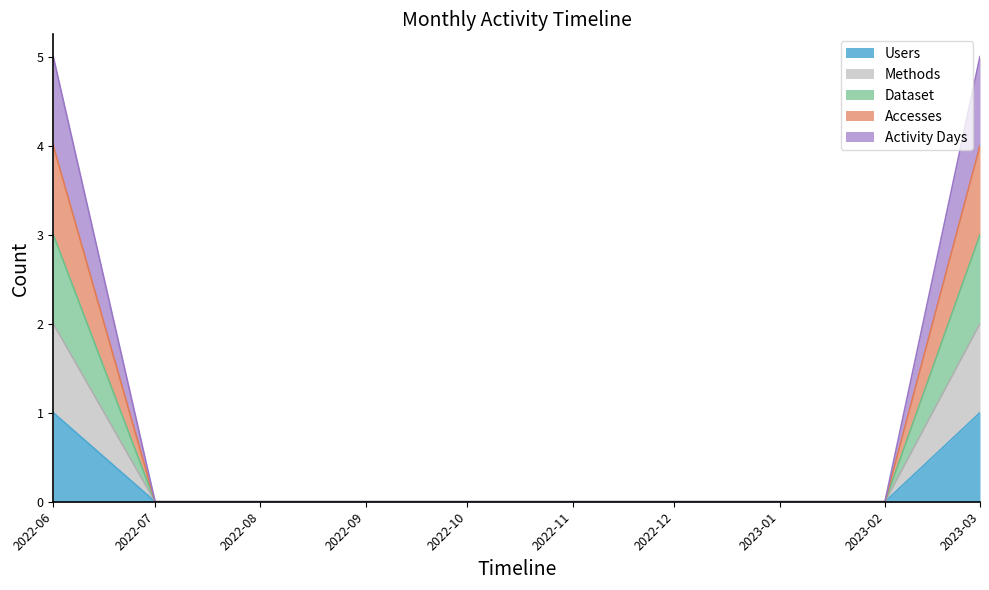

At which category is the sum across all series the highest?

2022-06